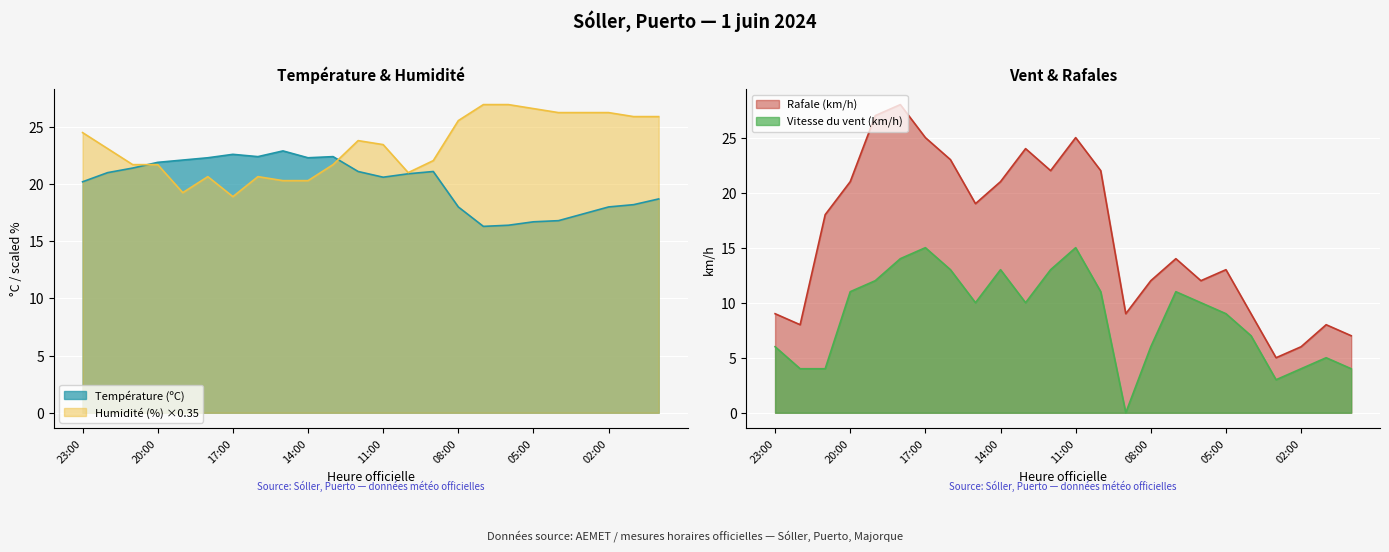

List the series in order of their peak value, lowest first.

Vitesse du vent (km/h), Température (ºC), Humidité (%), Rafale (km/h)